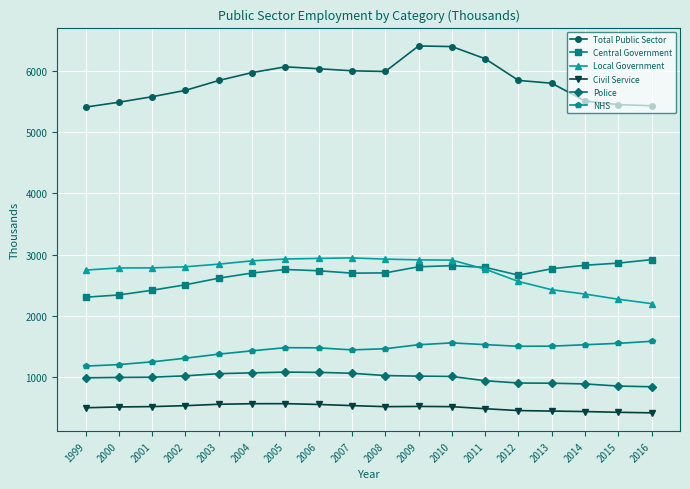

What is the difference between the maximum and minimum values in the Central Government series?

614